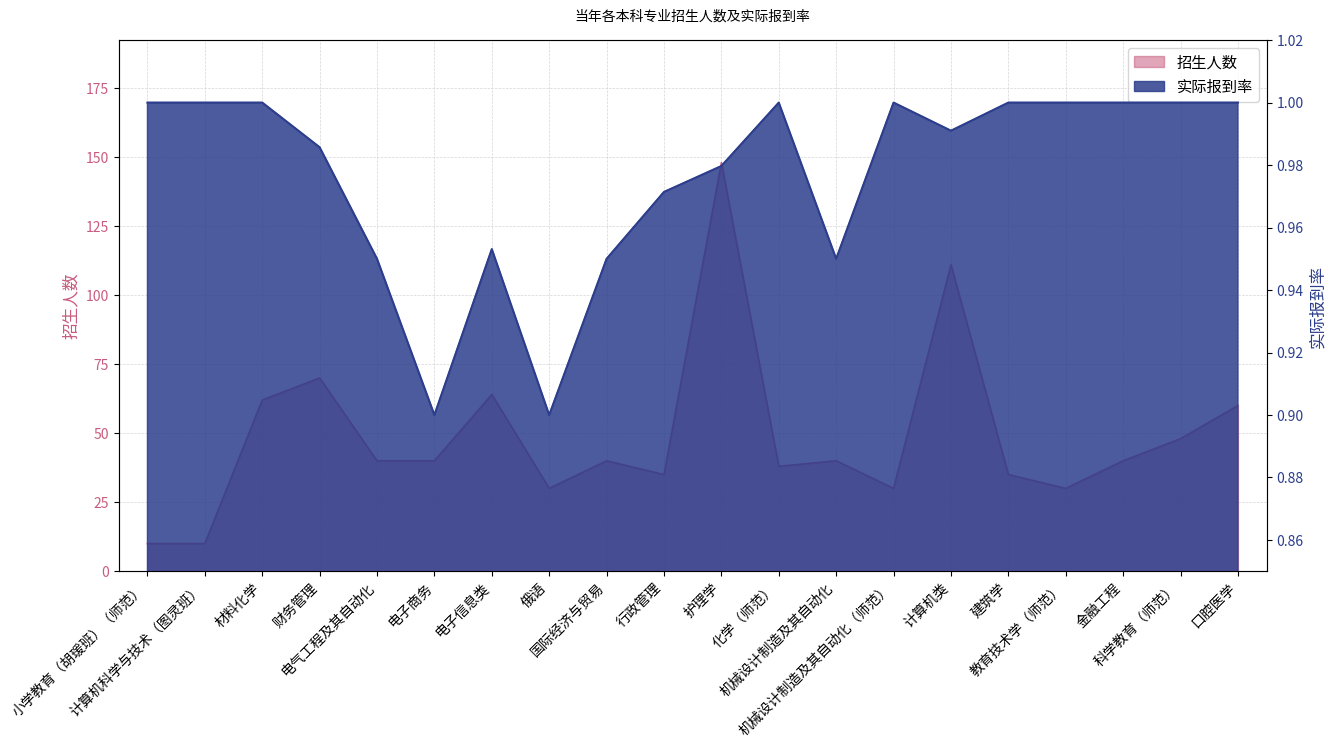

Does the chart display data point markers on the line(s)?

No